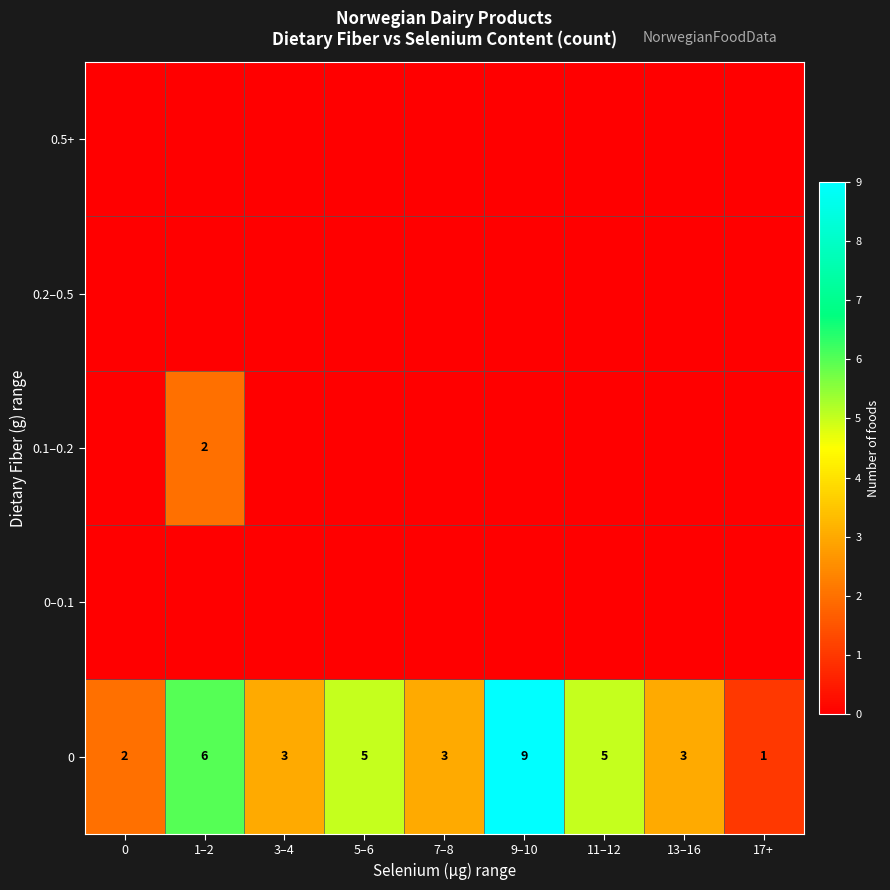

Which series has the widest spread of values?

row_0